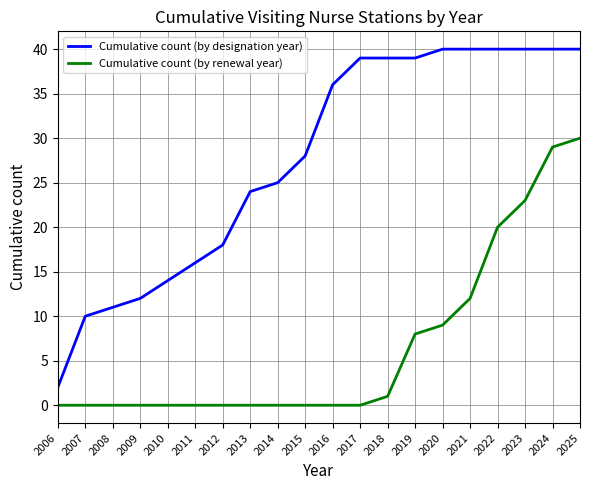

Is this an area chart (filled region under the line)?

No